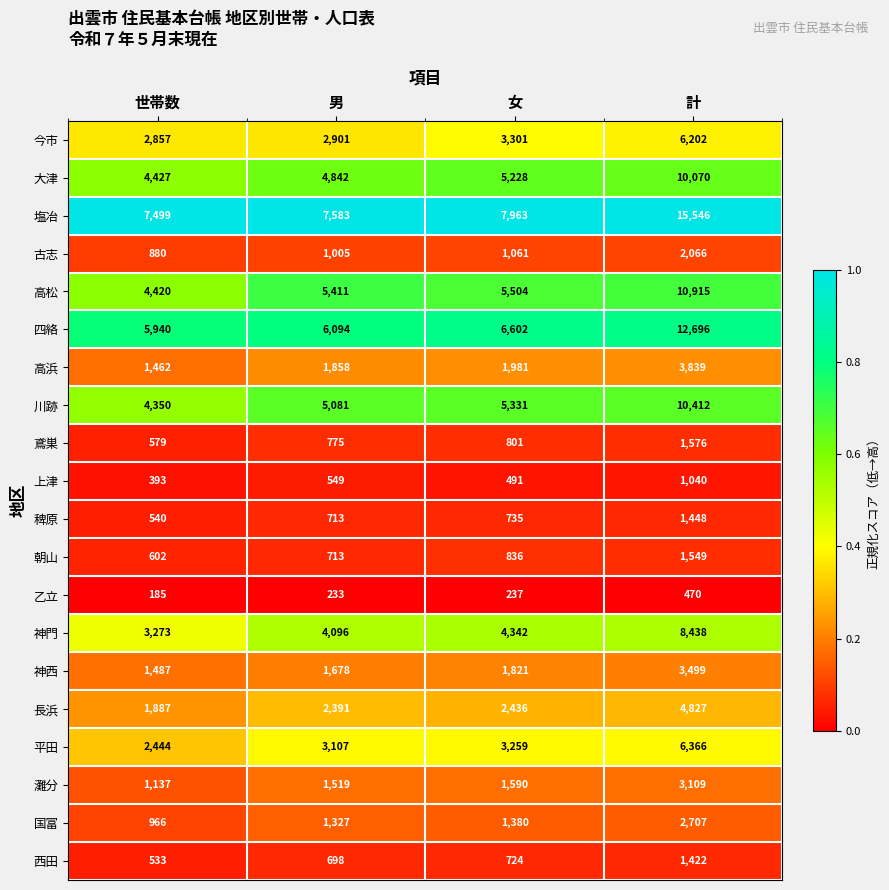

Count the number of categories in the chart.

4